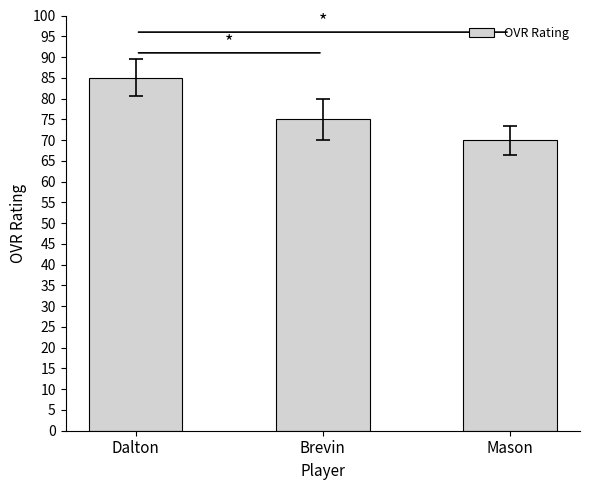

What is the change in value from Dalton to Mason?

-15